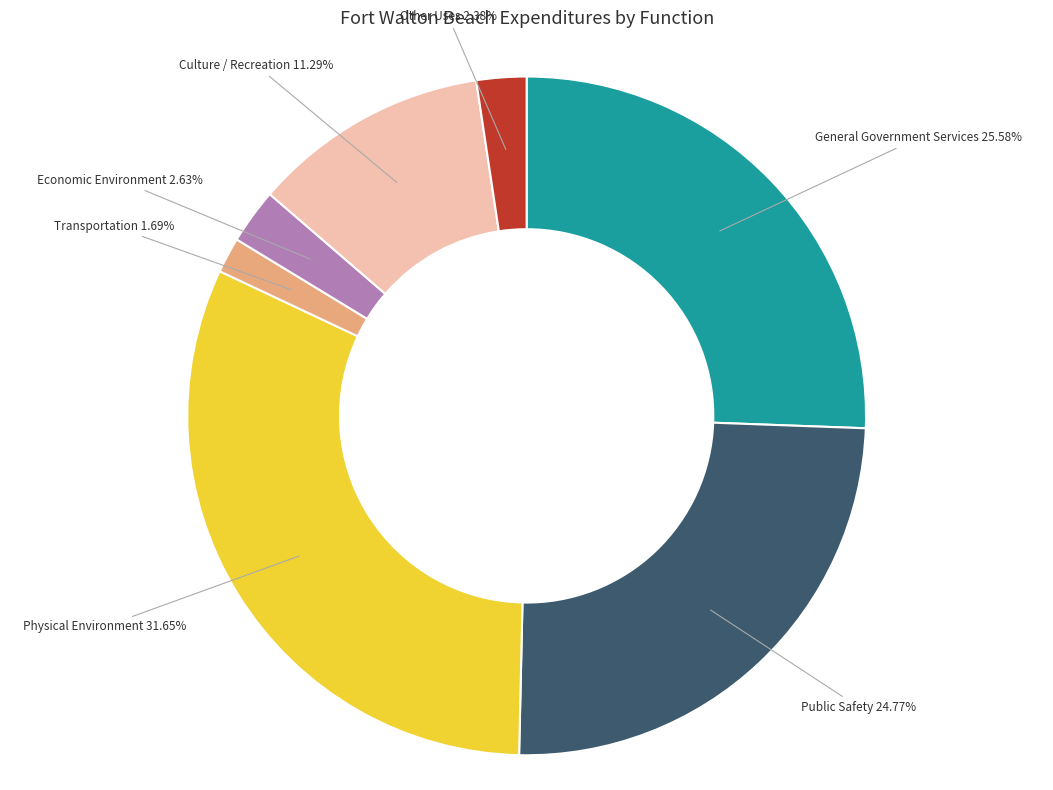

Is there any slice that represents more than half of the pie?

No